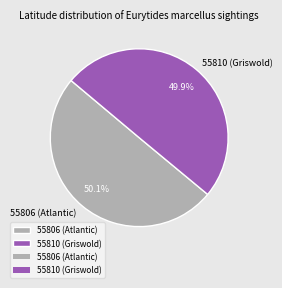

To the nearest percent, what portion does 55806 (Atlantic) represent?

50%